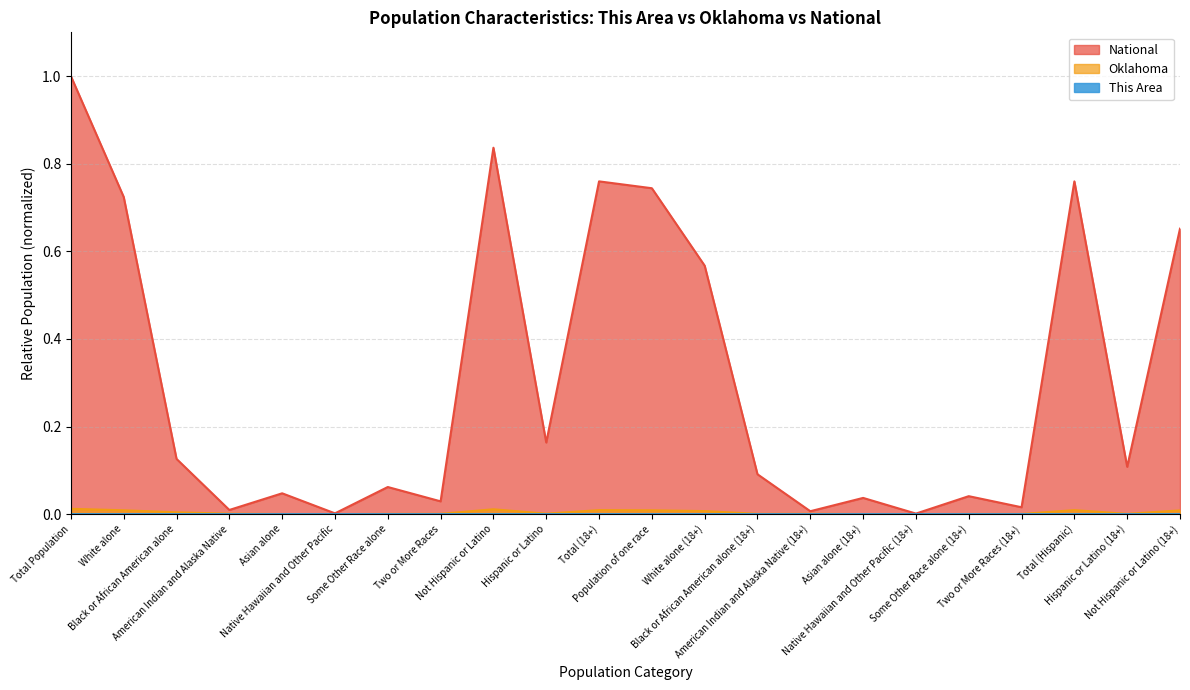

What is the label of the 21st point from the right?

White alone